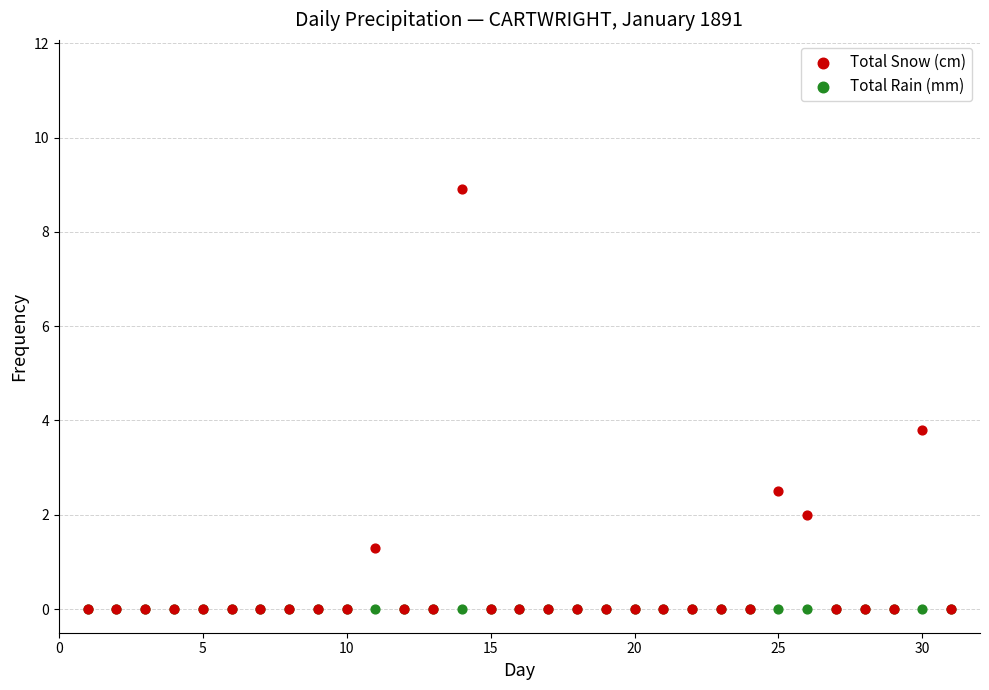

In the Total Snow (cm) series, what Y value is closest to 4?

3.8